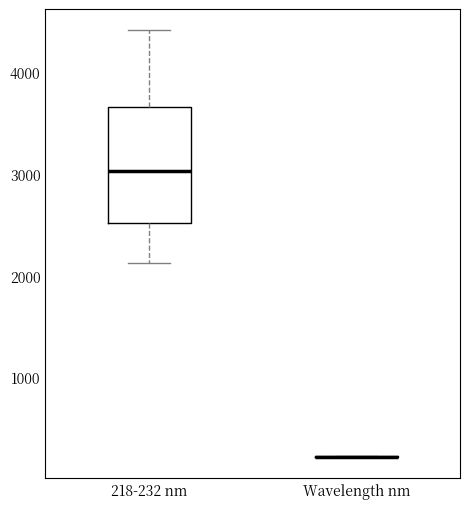

Where does the upper whisker of the box for 218-232 nm end on the y-axis? The values are not printed on the chart, so give them approximately, as read against the axis.

4400